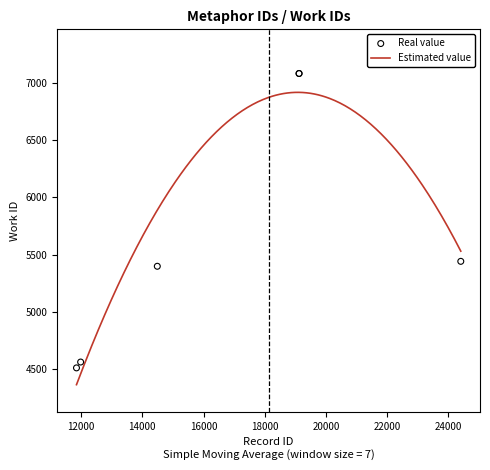

Which has a higher value, 24402 or 19122?

19122